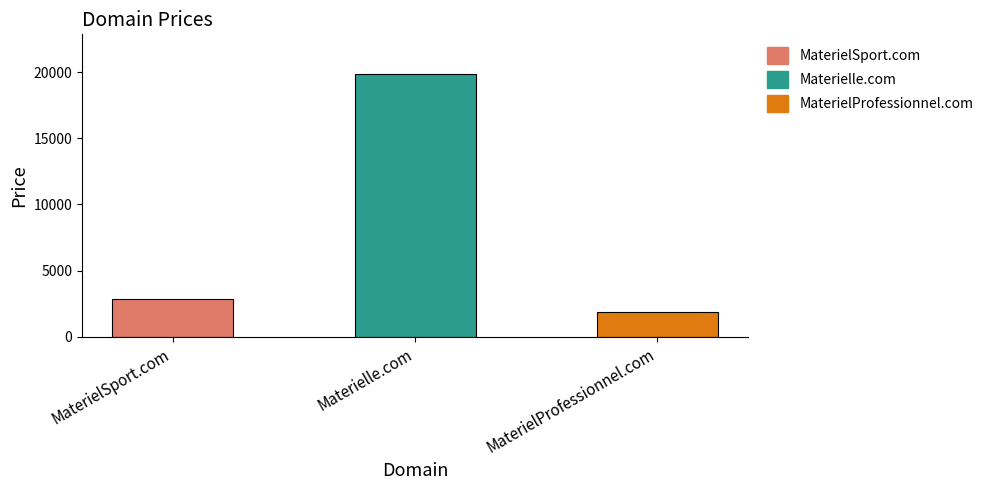

Approximately how many times larger is the value at MaterielSport.com compared to Materielle.com?

0.1